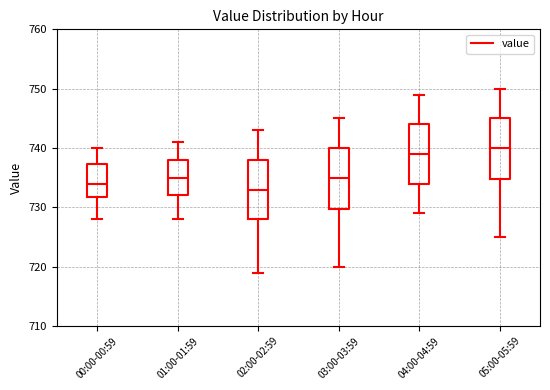

Where does the median line of the box for 00:00-00:59 sit on the y-axis? The values are not printed on the chart, so give them approximately, as read against the axis.

734